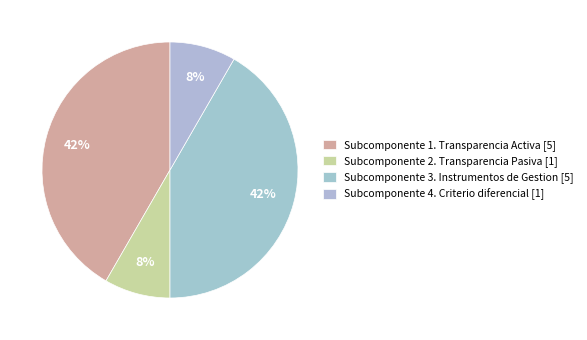

What percentage is the Subcomponente 1. Transparencia Activa [5] slice, to the nearest percent?

42%